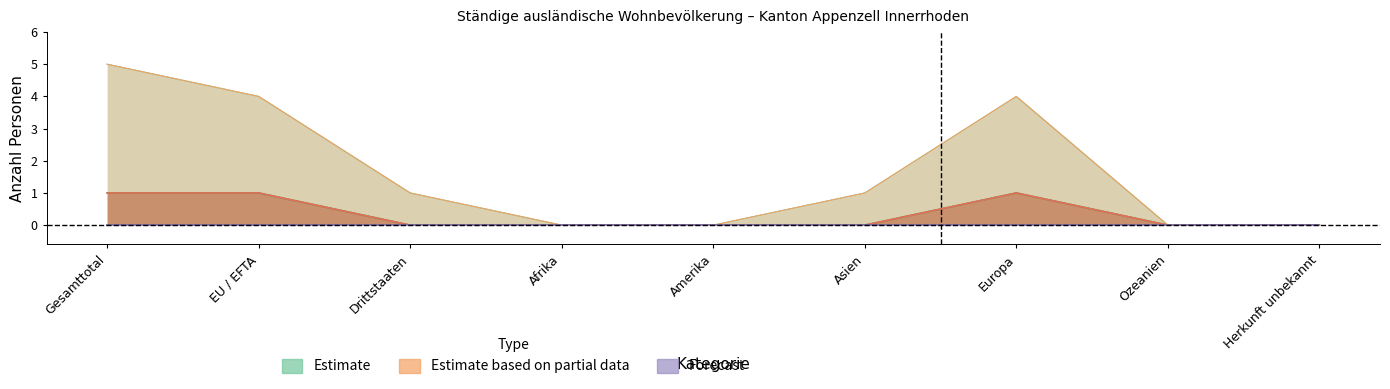

How many interior local peaks does the Aufenthalter Frauen series have?

1